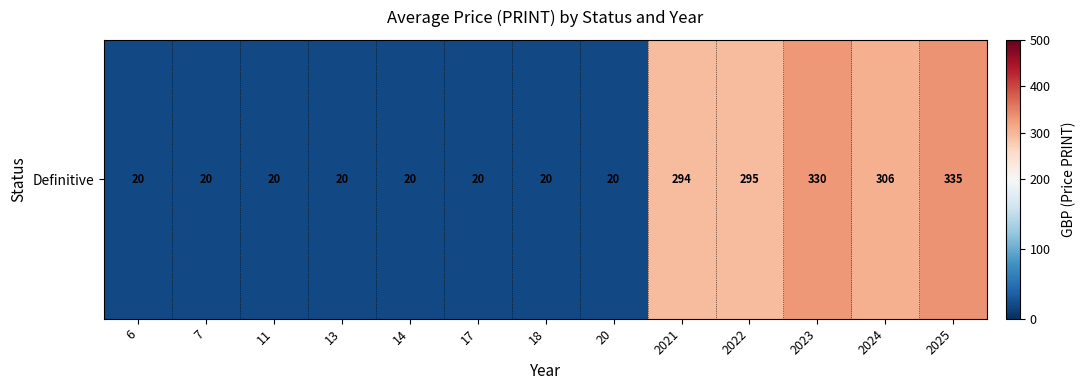

Is it true that the value at 2023 is 330.0?

True